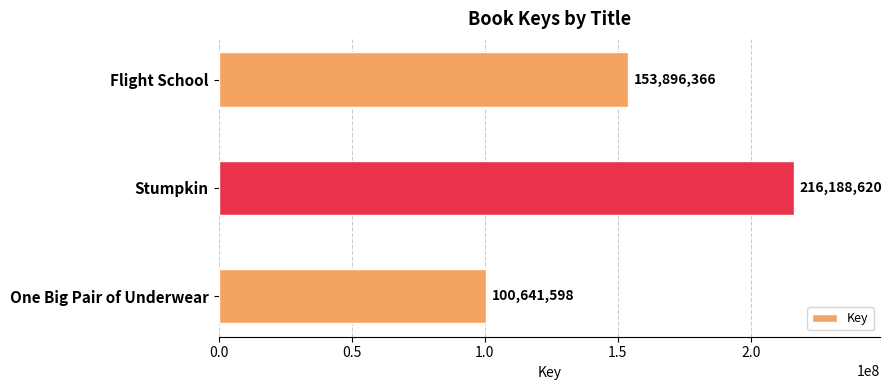

What is the average value?

156908861